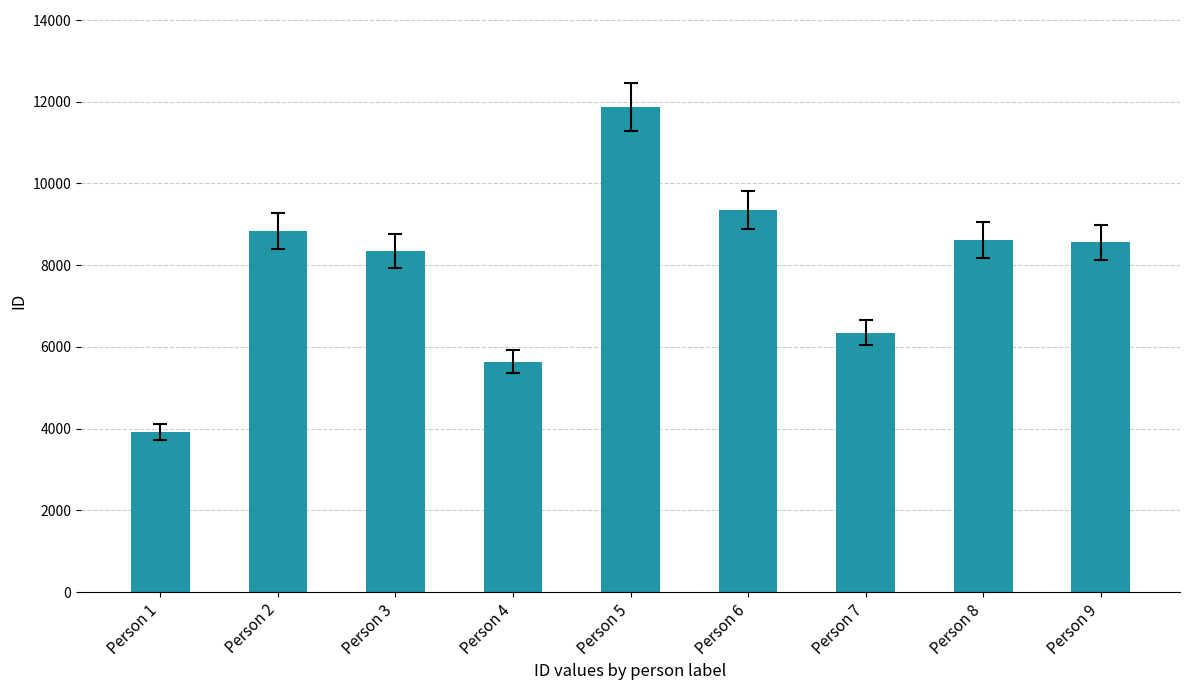

Reading left to right, extract all data points from this chart.

Person 1=3908	Person 2=8838	Person 3=8348	Person 4=5641	Person 5=11871	Person 6=9342	Person 7=6353	Person 8=8618	Person 9=8556